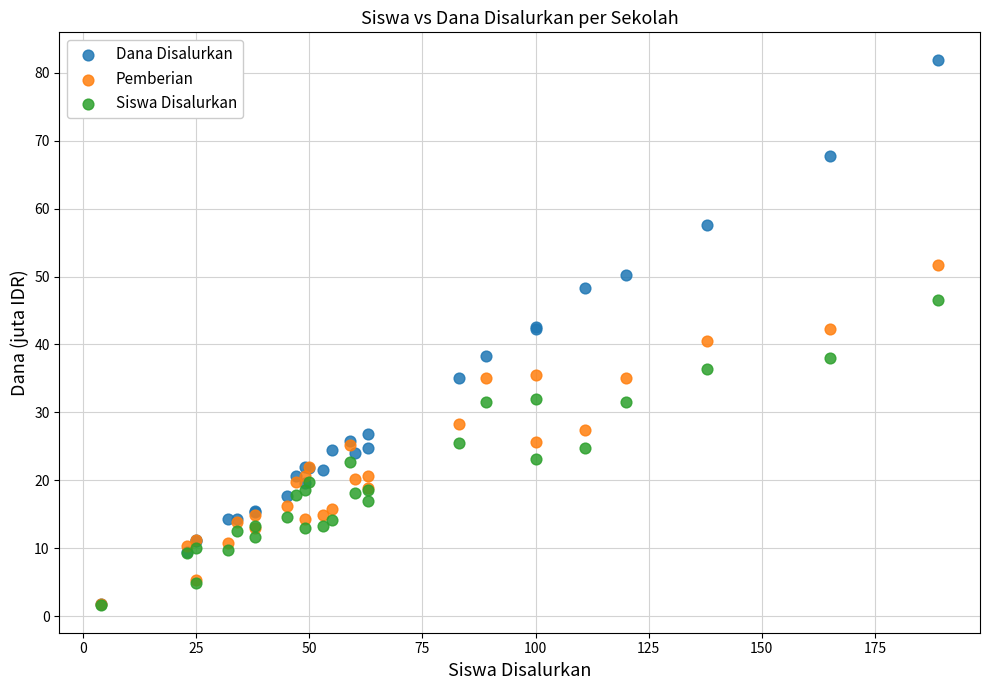

What are all the series names shown in the legend?

Dana Disalurkan, Pemberian, Siswa Disalurkan